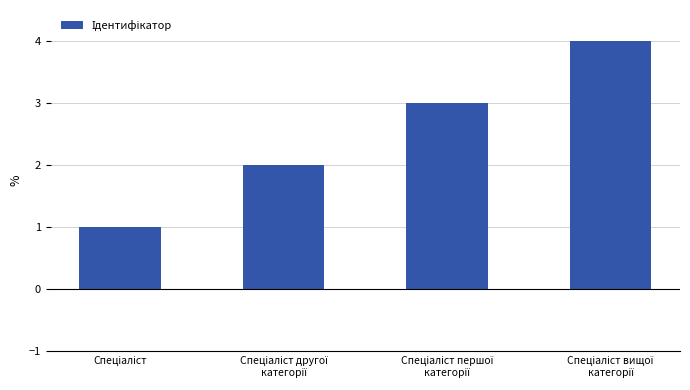

What is the difference between the second highest and second lowest values?

1